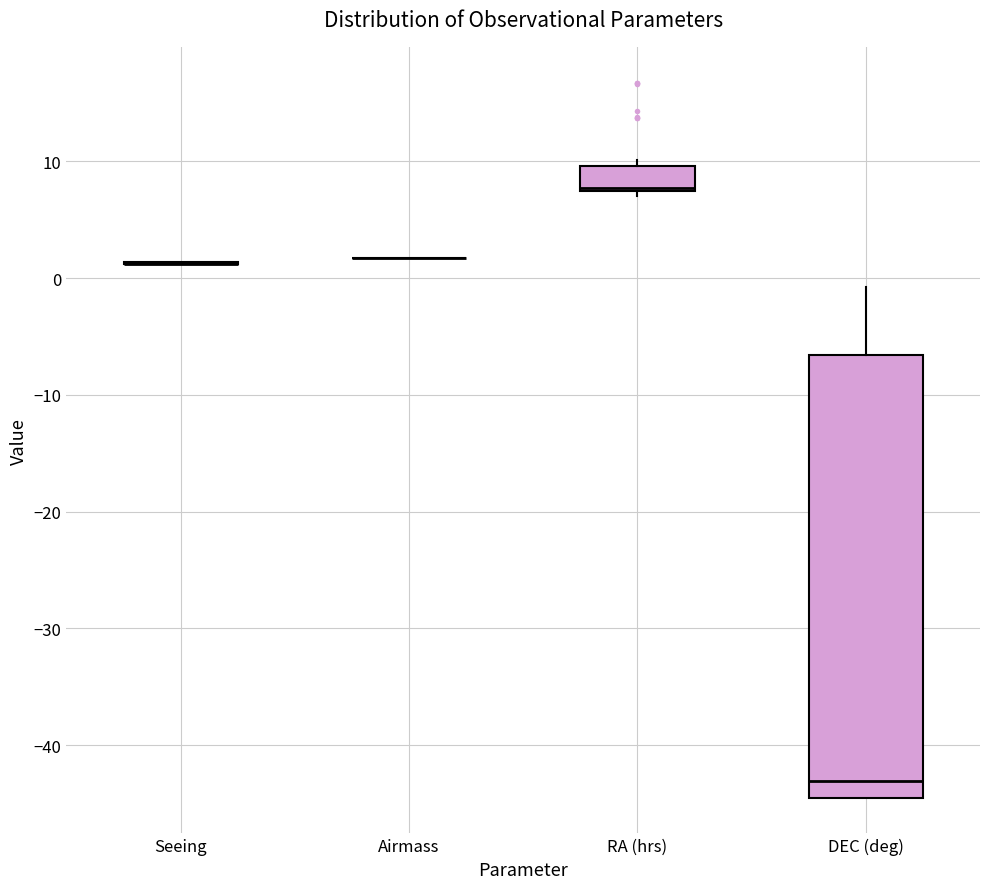

Reading left to right, read every box against the y-axis: the position of its median line, the range the box covers, and the ends of its whiskers. The values are not printed on the chart, so give them approximately, as read against the axis.

Seeing: box collapsed to a line at 1, whiskers 1 to 1
Airmass: box collapsed to a line at 2, whiskers 2 to 2
RA (hrs): median 8, box 7 to 10, whiskers 7 (just below the box's lower edge) to 10 (just above the box's upper edge)
DEC (deg): median -43, box -44 to -7, whiskers -44 to -1